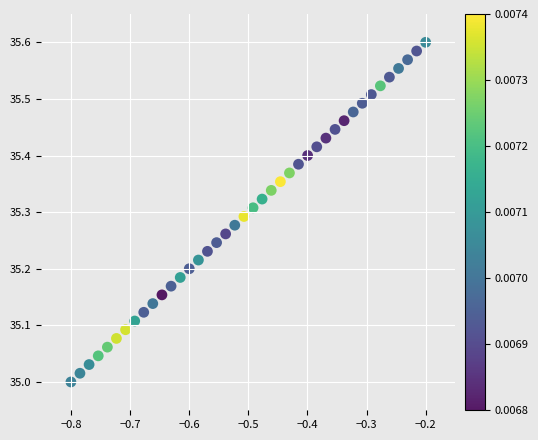

What is the range of X values (max minus min)?

0.6